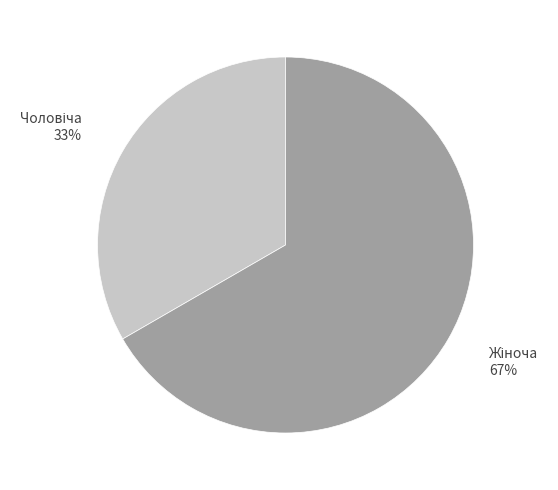

To the nearest percent, what is the average slice percentage?

50%